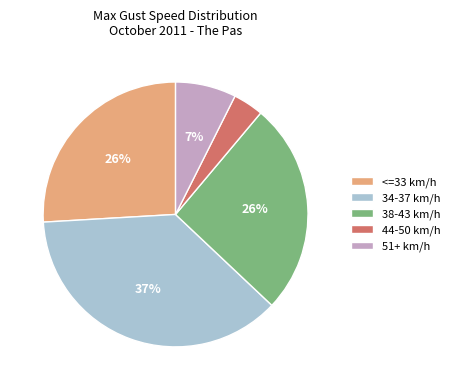

To the nearest percent, what is the difference between the largest and smallest slice percentages?

33%